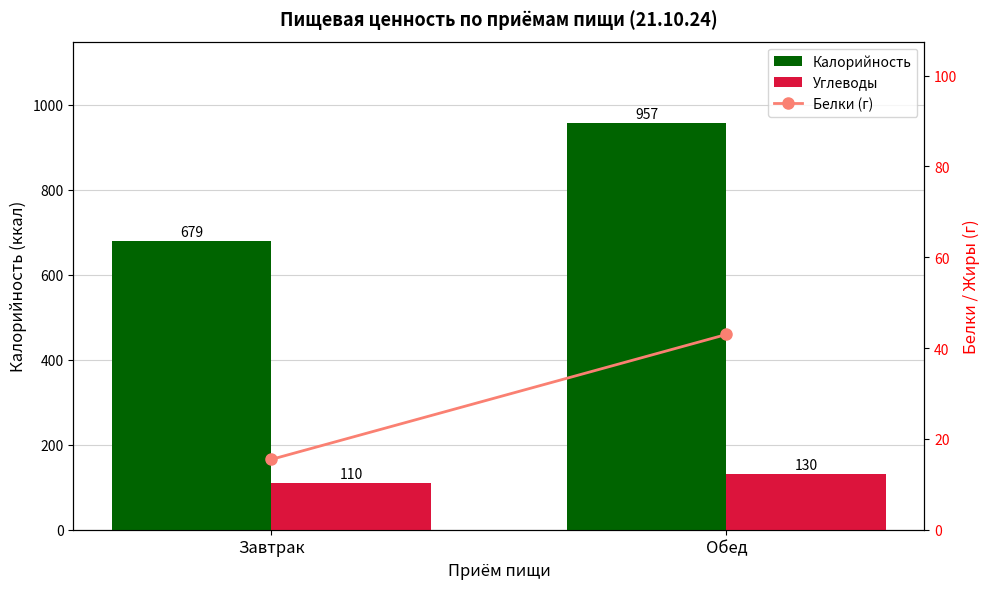

Does the chart contain stacked bars?

No